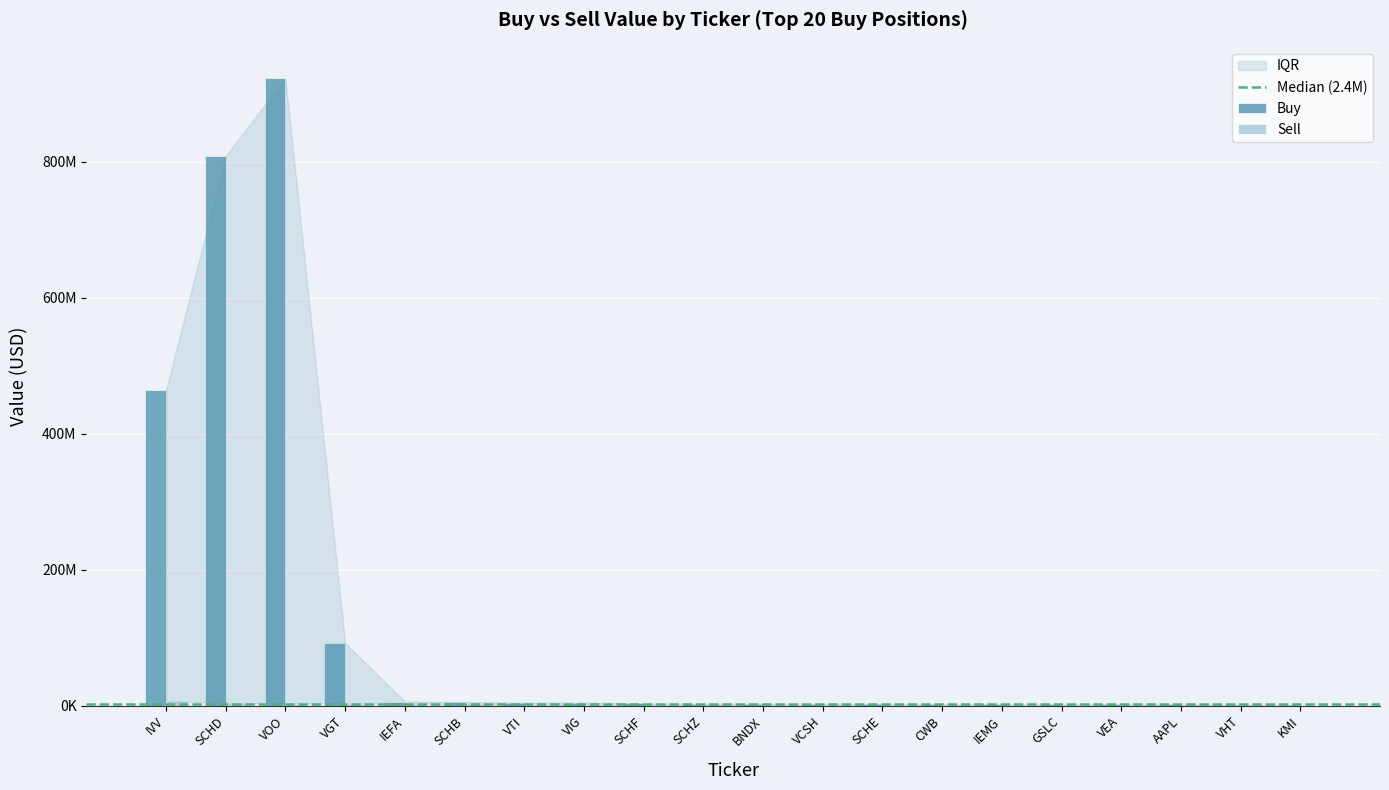

True or false: Sell has a value of 2440000 at SCHB.

True